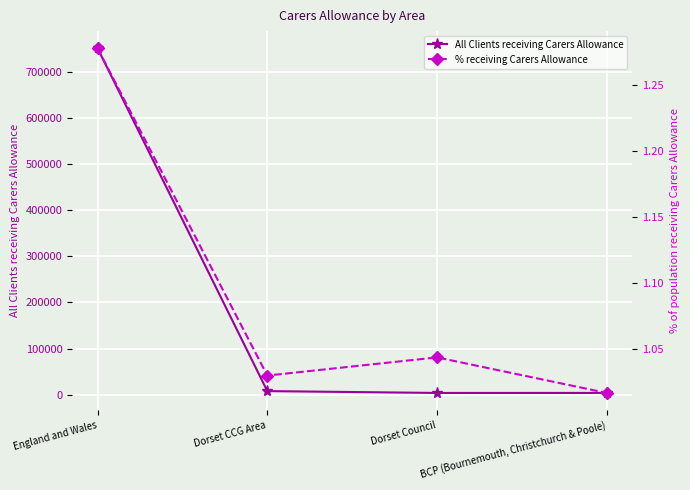

Is it true that % receiving Carers Allowance equals 2.0 at England and Wales?

False